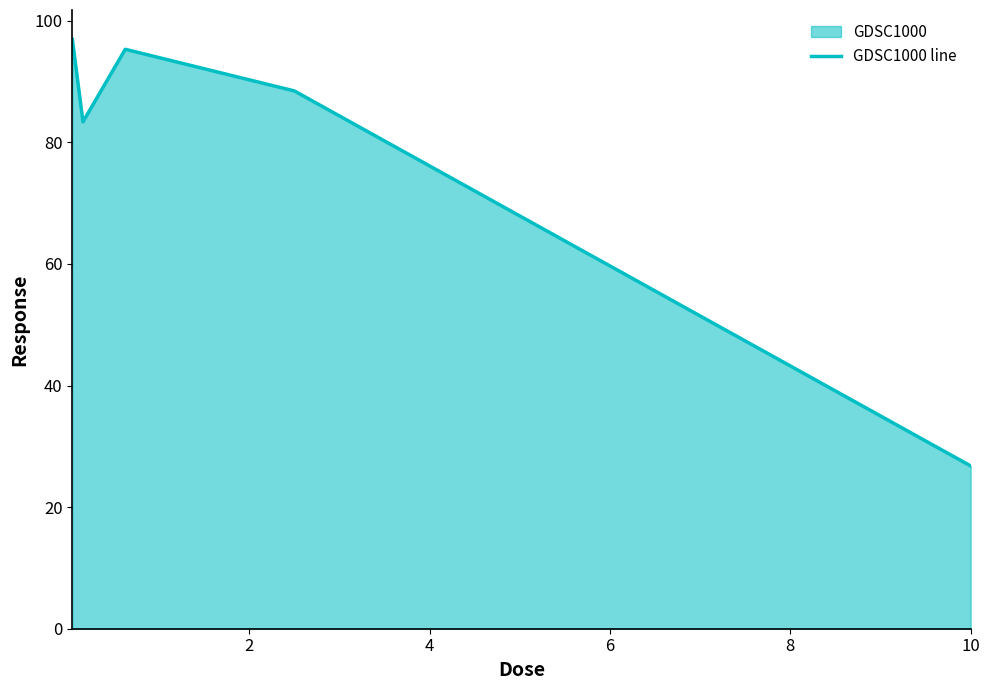

How many lines are shown in the chart?

1